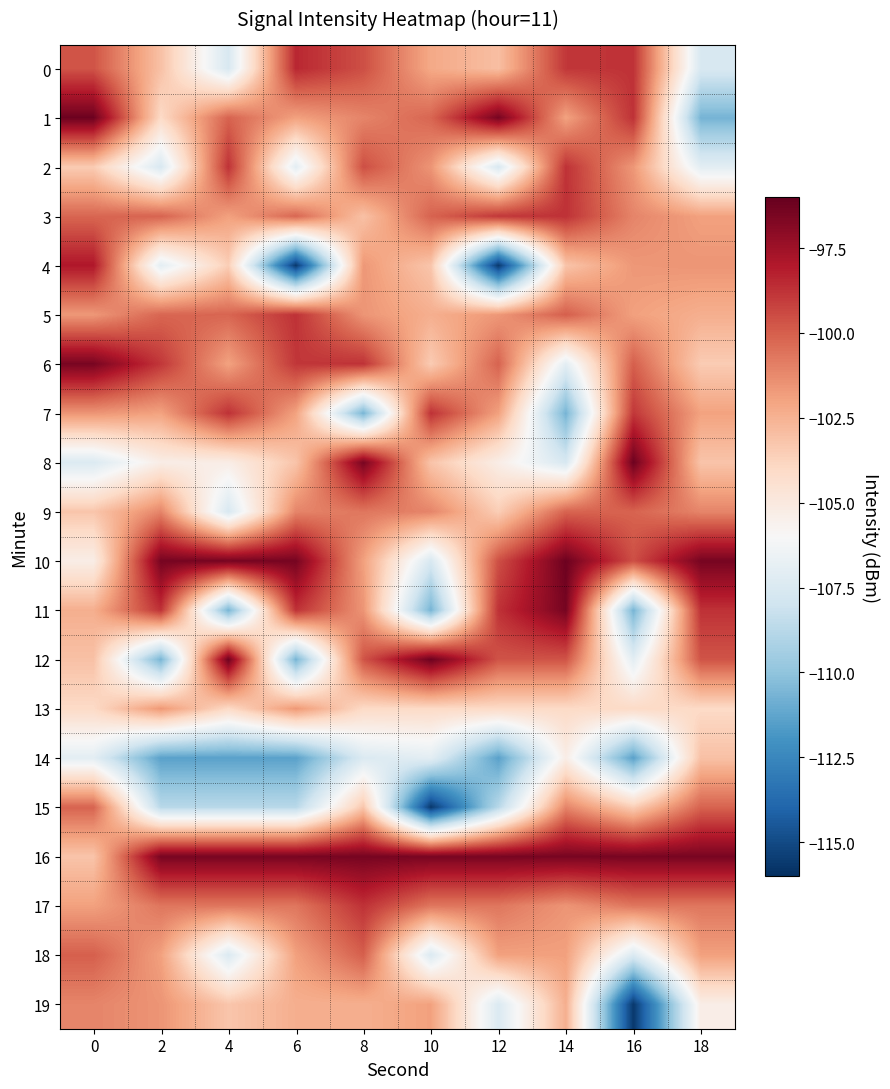

Reading right to left, transcribe all the data shown in this chart.

0: 18=-107.6	16=-98.8	14=-98.9	12=-103.0	10=-102.2	8=-99.6	6=-98.5	4=-107.6	2=-103.1	0=-99.7
1: 18=-110.7	16=-98.7	14=-102.0	12=-96.5	10=-100.2	8=-101.1	6=-101.9	4=-100.1	2=-104.0	0=-96.2
2: 18=-107.0	16=-101.6	14=-98.8	12=-107.6	10=-101.6	8=-99.6	6=-107.0	4=-98.8	2=-107.6	0=-103.5
3: 18=-101.9	16=-101.1	14=-98.7	12=-98.9	10=-100.1	8=-103.1	6=-100.2	4=-101.9	2=-100.1	0=-100.2
4: 18=-101.6	16=-101.6	14=-103.2	12=-115.7	10=-103.2	8=-101.6	6=-115.7	4=-103.5	2=-107.0	0=-98.0
5: 18=-102.4	16=-101.9	14=-100.0	12=-101.6	10=-102.4	8=-101.6	6=-98.8	4=-100.2	2=-100.2	0=-101.6
6: 18=-103.5	16=-100.0	14=-107.0	12=-100.1	10=-103.5	8=-98.8	6=-98.9	4=-102.0	2=-98.9	0=-96.5
7: 18=-102.0	16=-98.9	14=-110.7	12=-101.9	10=-98.7	8=-110.7	6=-102.0	4=-98.7	2=-102.0	0=-101.6
8: 18=-103.2	16=-96.2	14=-107.6	12=-105.3	10=-103.2	8=-96.5	6=-103.2	4=-105.3	2=-105.3	0=-107.4
9: 18=-101.1	16=-100.1	14=-100.1	12=-103.5	10=-101.1	8=-100.7	6=-101.1	4=-107.6	2=-101.1	0=-103.2
10: 18=-96.5	16=-99.6	14=-96.2	12=-99.6	10=-107.6	8=-101.9	6=-96.5	4=-96.5	2=-96.5	0=-105.3
11: 18=-98.7	16=-110.7	14=-96.5	12=-98.7	10=-110.7	8=-101.6	6=-98.7	4=-110.7	2=-98.7	0=-102.4
12: 18=-99.7	16=-107.0	14=-99.7	12=-99.7	10=-96.2	8=-99.7	6=-110.7	4=-96.2	2=-110.7	0=-103.1
13: 18=-104.0	16=-104.0	14=-104.0	12=-104.0	10=-104.0	8=-104.0	6=-101.6	4=-104.0	2=-101.6	0=-104.0
14: 18=-103.1	16=-111.4	14=-105.3	12=-111.4	10=-107.0	8=-107.4	6=-111.4	4=-111.4	2=-111.4	0=-107.0
15: 18=-100.1	16=-103.5	14=-101.1	12=-108.8	10=-115.7	8=-103.2	6=-108.8	4=-108.8	2=-108.8	0=-100.1
16: 18=-96.5	16=-96.5	14=-96.5	12=-96.5	10=-96.5	8=-96.5	6=-96.5	4=-96.5	2=-96.5	0=-103.2
17: 18=-100.7	16=-100.7	14=-101.6	12=-100.7	10=-100.7	8=-98.7	6=-100.7	4=-100.7	2=-100.7	0=-101.9
18: 18=-101.9	16=-107.4	14=-101.9	12=-101.9	10=-107.4	8=-100.0	6=-101.9	4=-107.4	2=-101.9	0=-100.0
19: 18=-105.3	16=-115.7	14=-102.4	12=-107.4	10=-101.9	8=-102.4	6=-102.4	4=-103.2	2=-101.6	0=-101.1